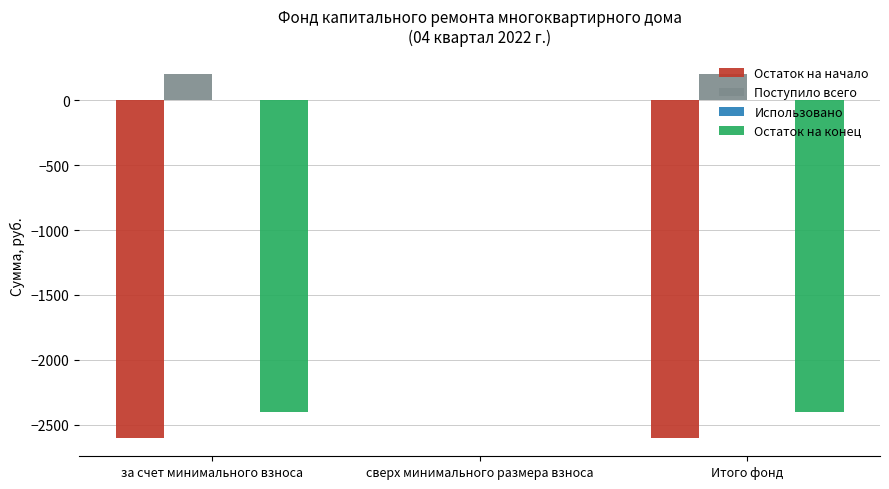

The Поступило всего series shows -131.8 at сверх минимального размера взноса. True or false?

False